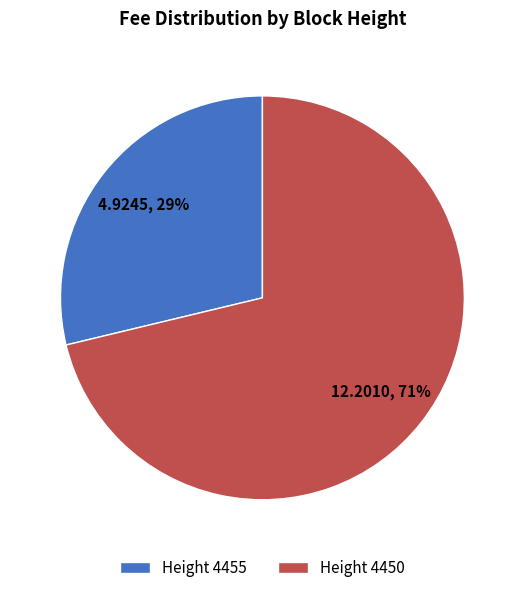

How many segments does this pie chart have?

2